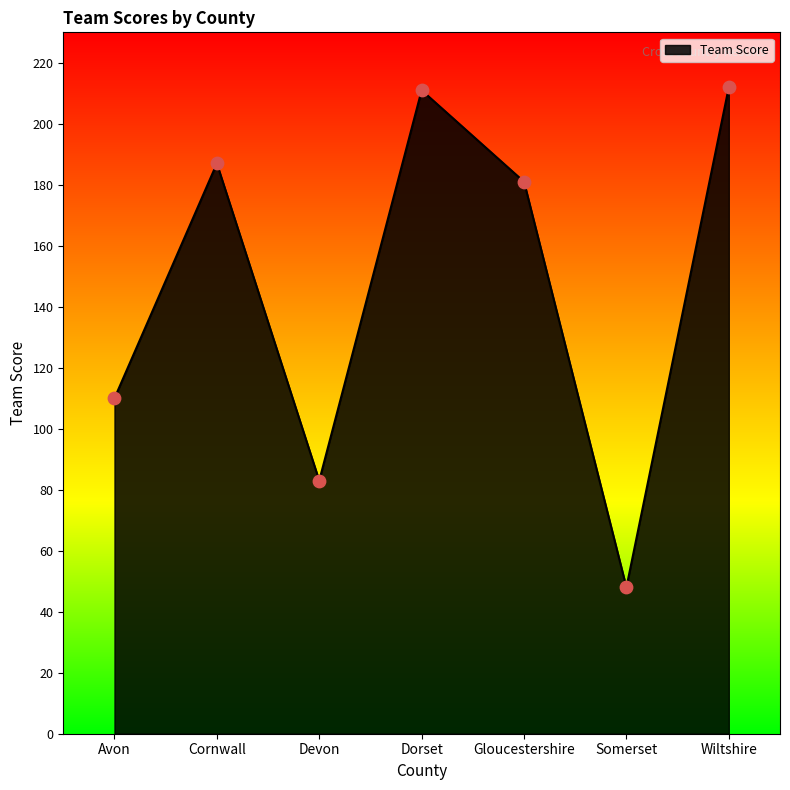

What is the change in value from Devon to Wiltshire?

+129